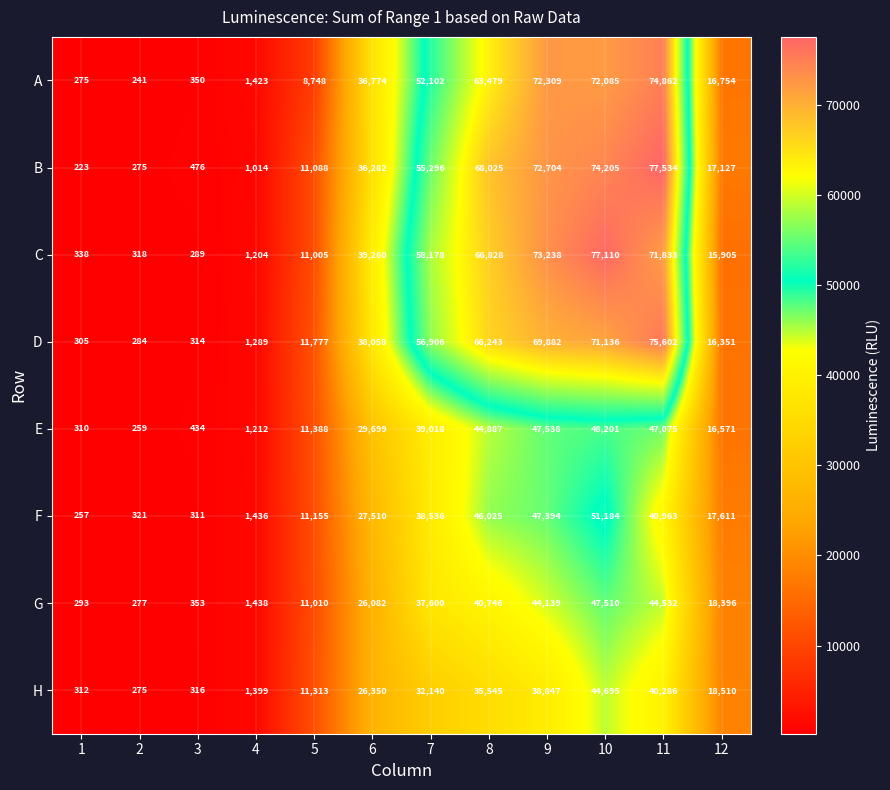

At which label does D reach its peak?

11